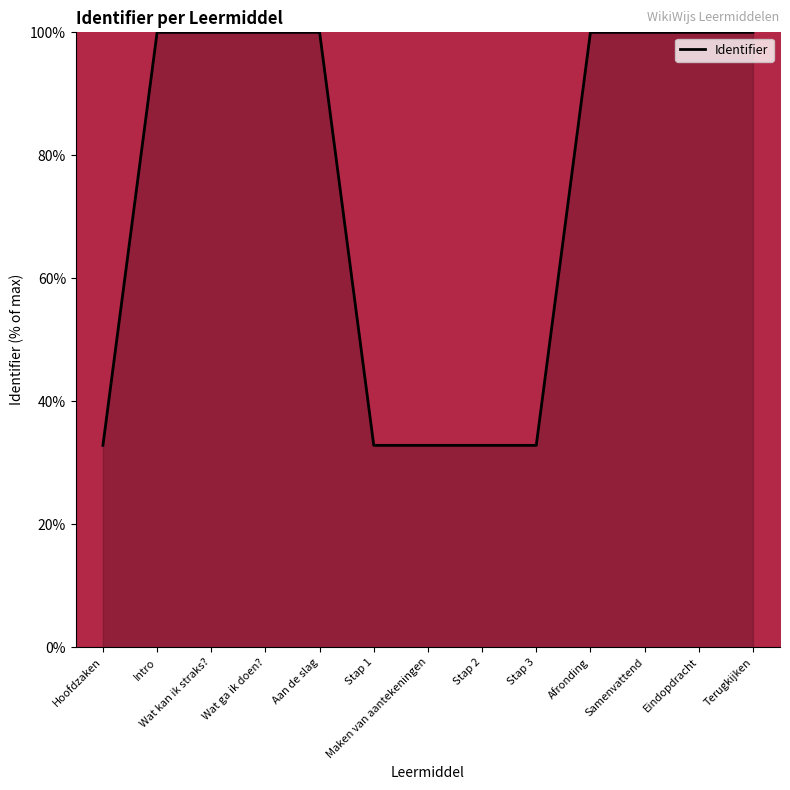

How many lines are shown in the chart?

1